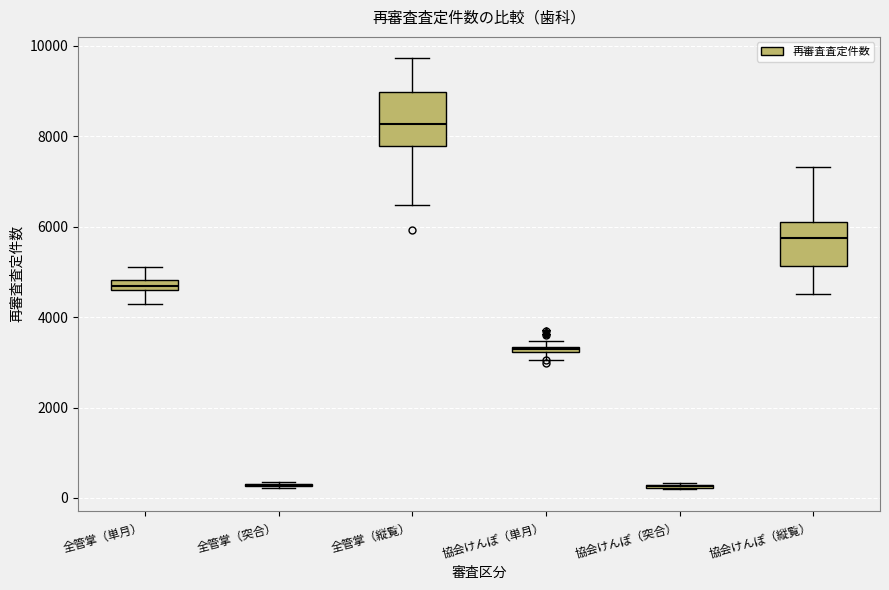

Where does the median line of the box for 全管掌（縦覧） sit on the y-axis? The values are not printed on the chart, so give them approximately, as read against the axis.

8200